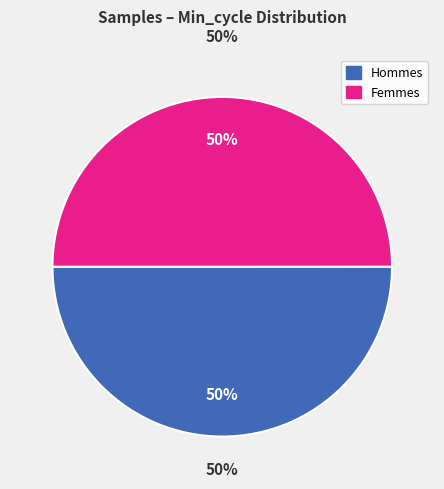

How many segments does this pie chart have?

2